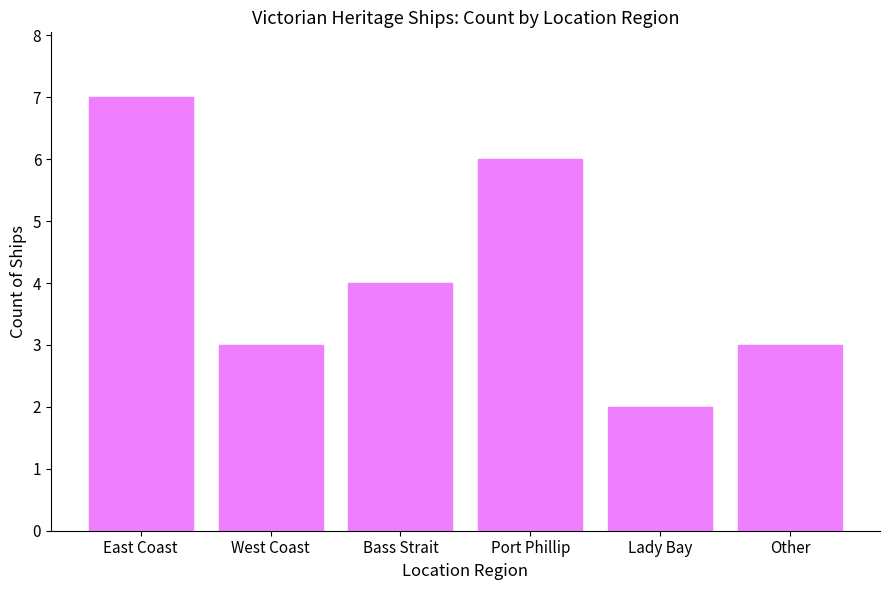

Is it true that the value at Port Phillip is 9?

False